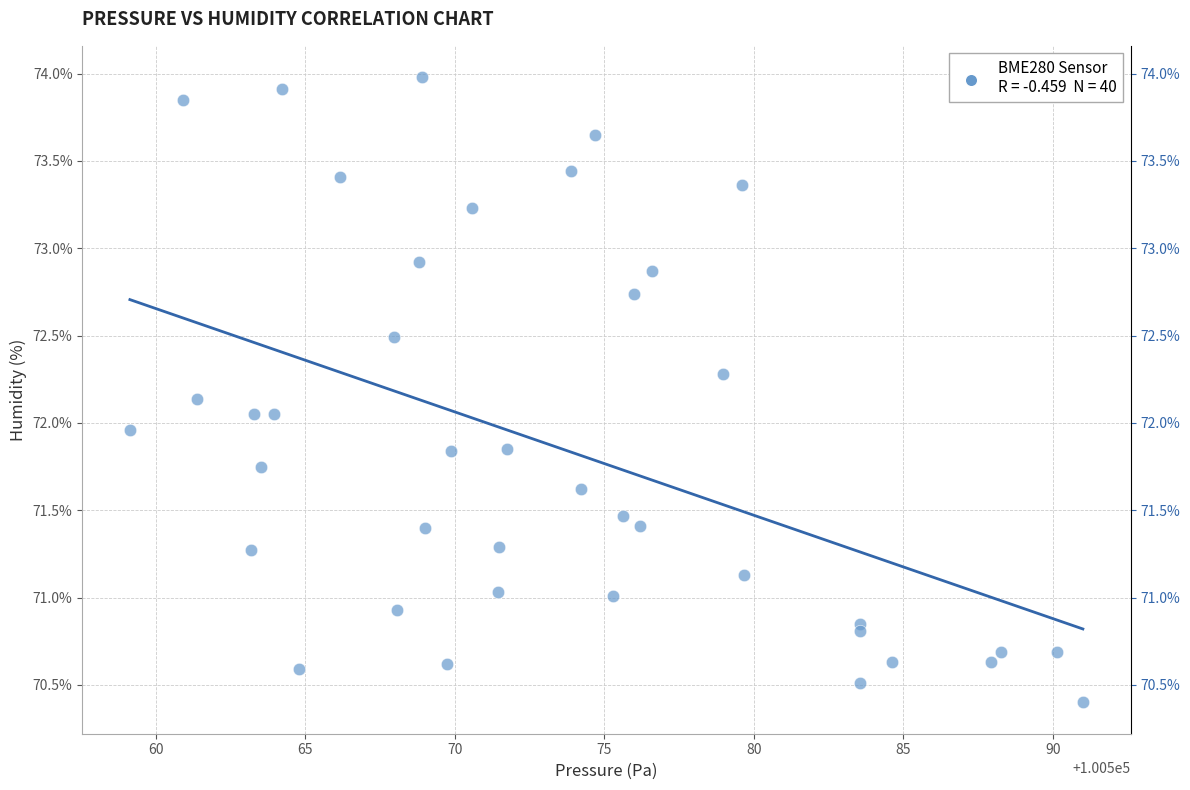

What is the range of Y values (max minus min)?

3.6